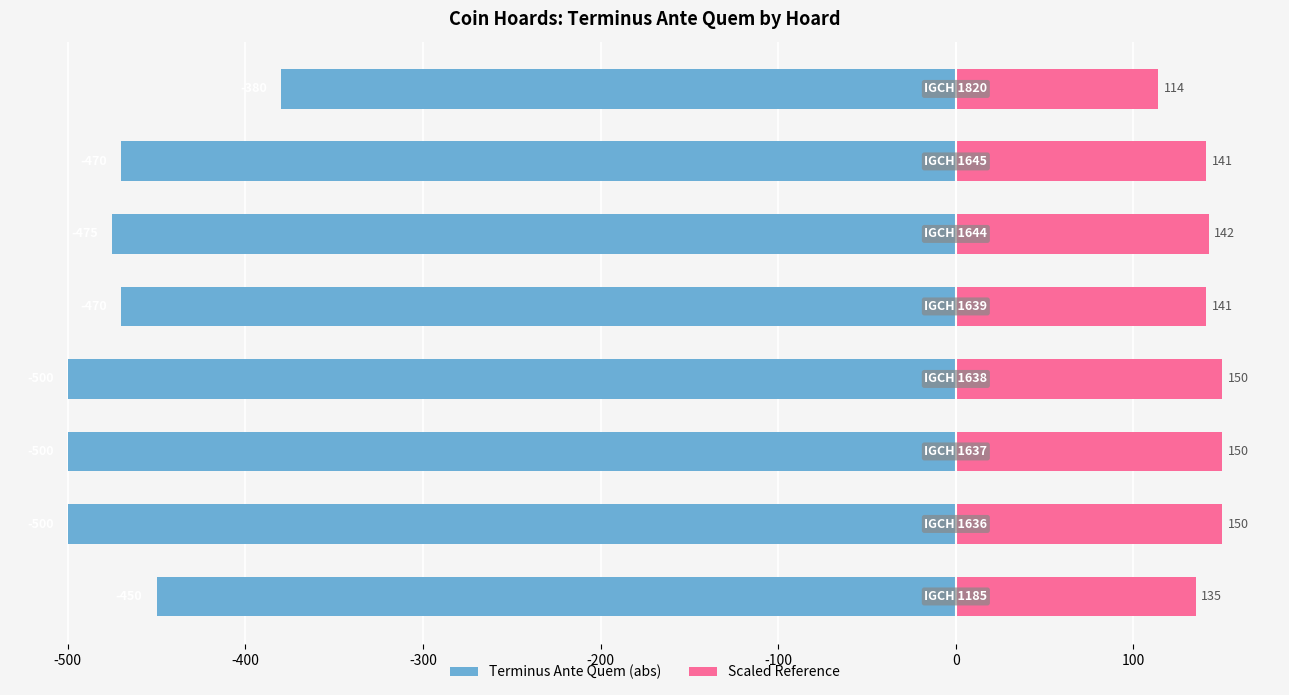

How many data points does each series have?

8